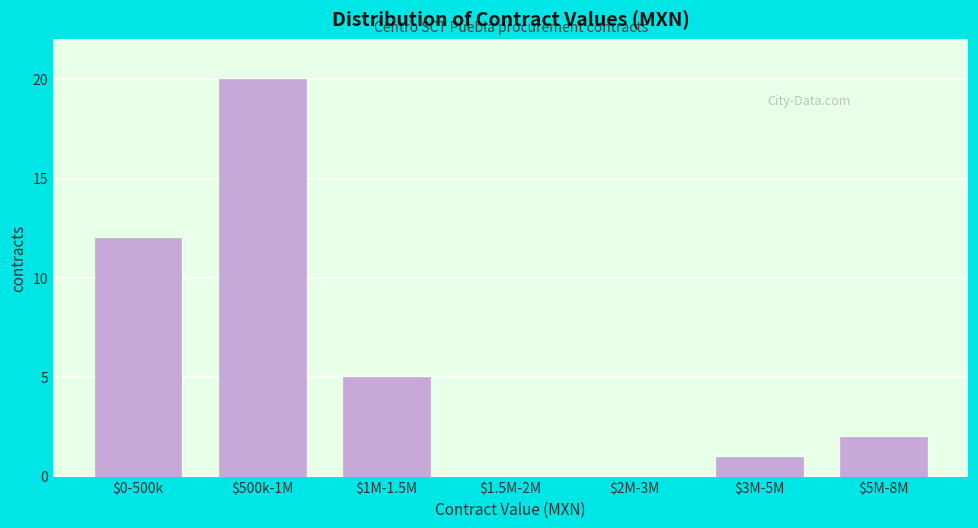

What is the sum of all values?

40